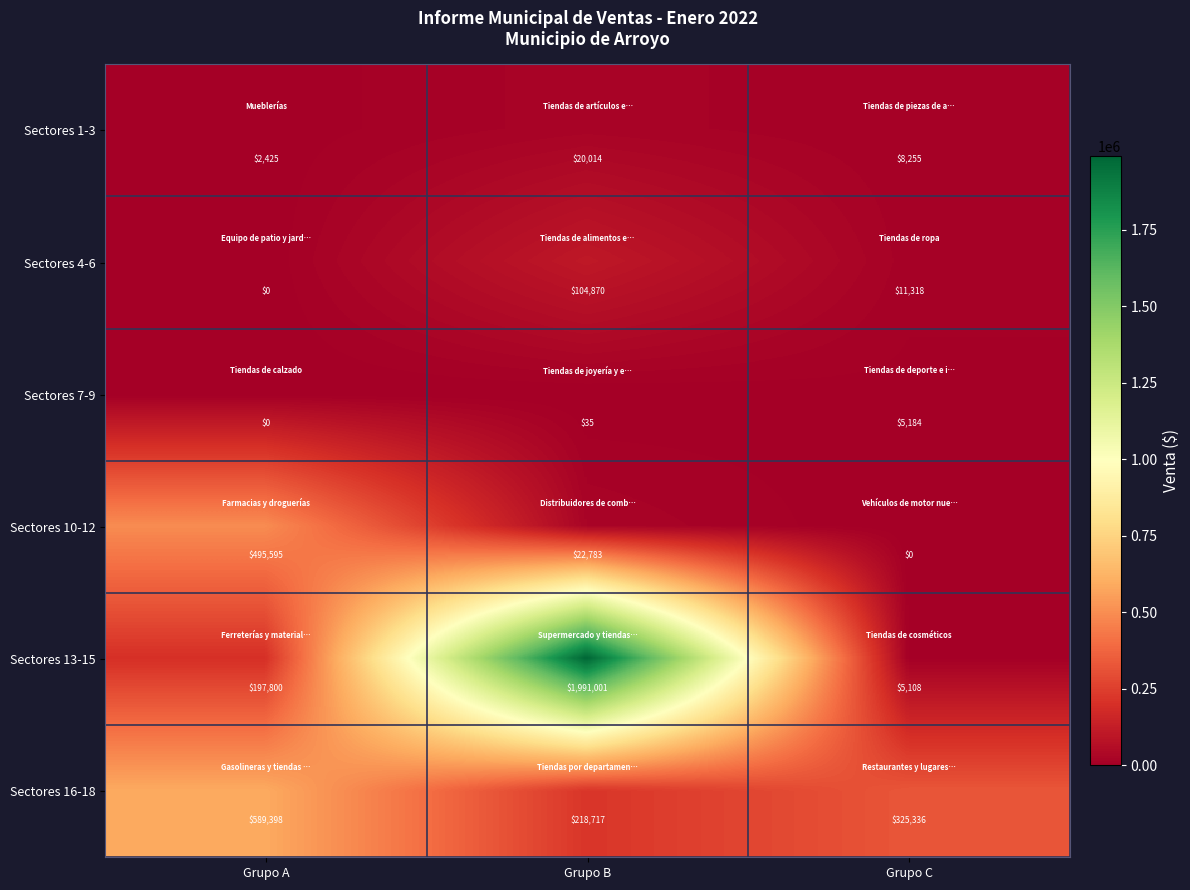

How many Sectores 4-6 values are between 0 and 104870?

3